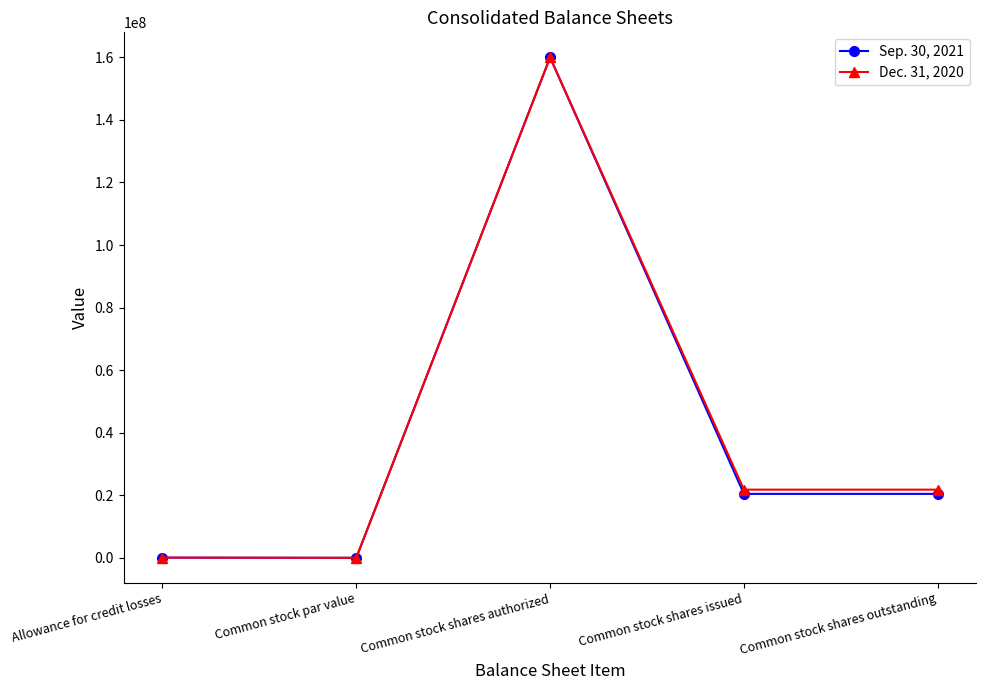

Between Common stock par value and Common stock shares issued, which series saw the biggest shift?

Dec. 31, 2020